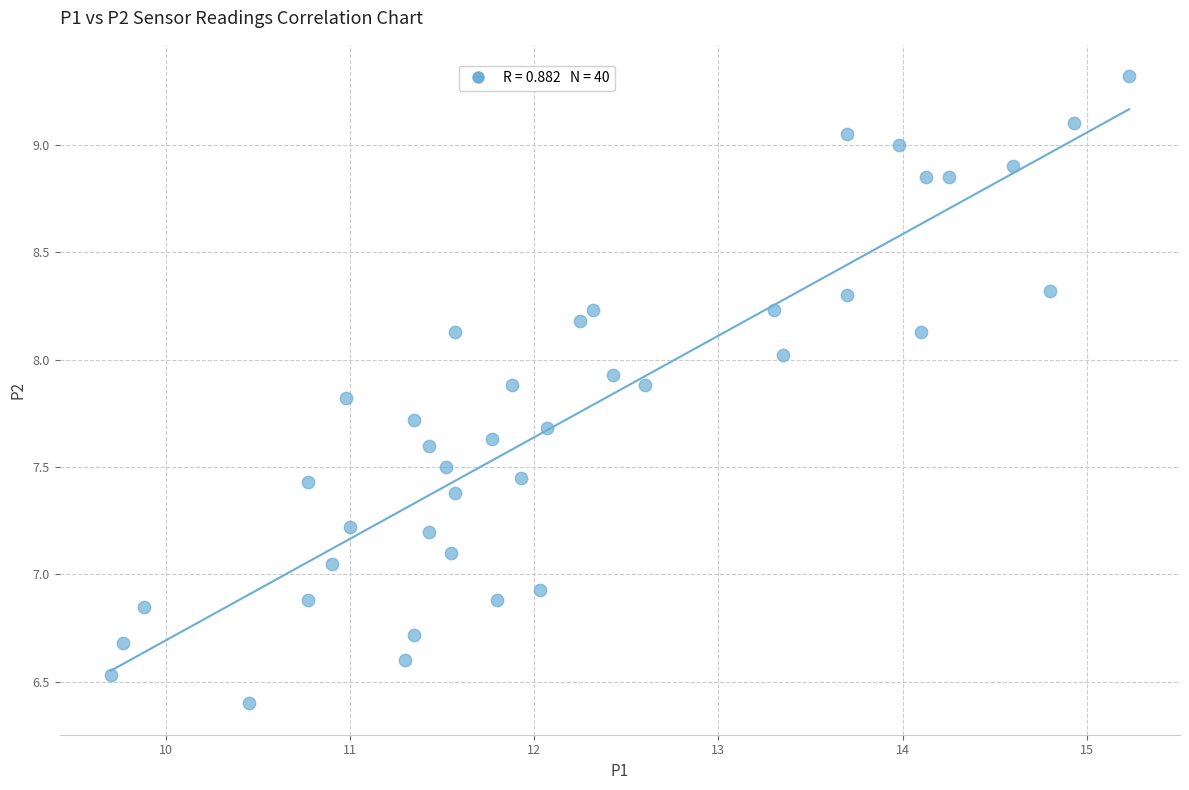

What is the range of Y values (max minus min)?

2.9